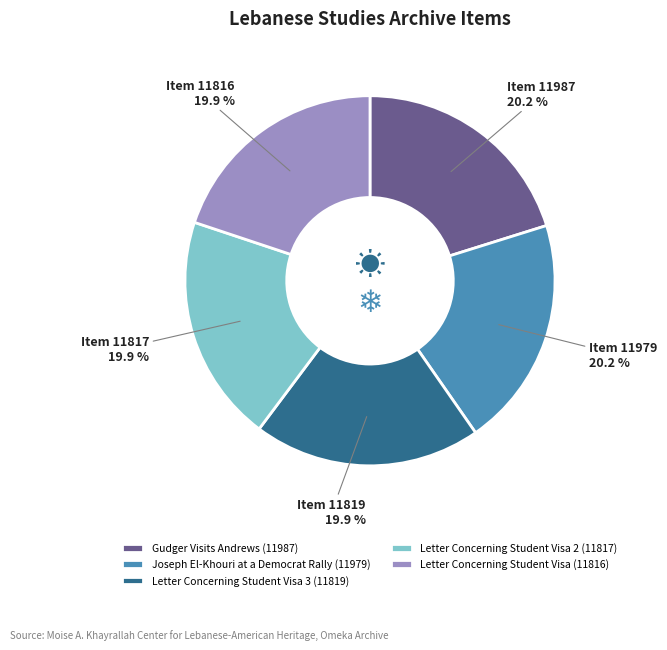

Approximately how many times larger is the value at Joseph El-Khouri at a Democrat Rally (11979) compared to Letter Concerning Student Visa 2 (11817)?

1.0